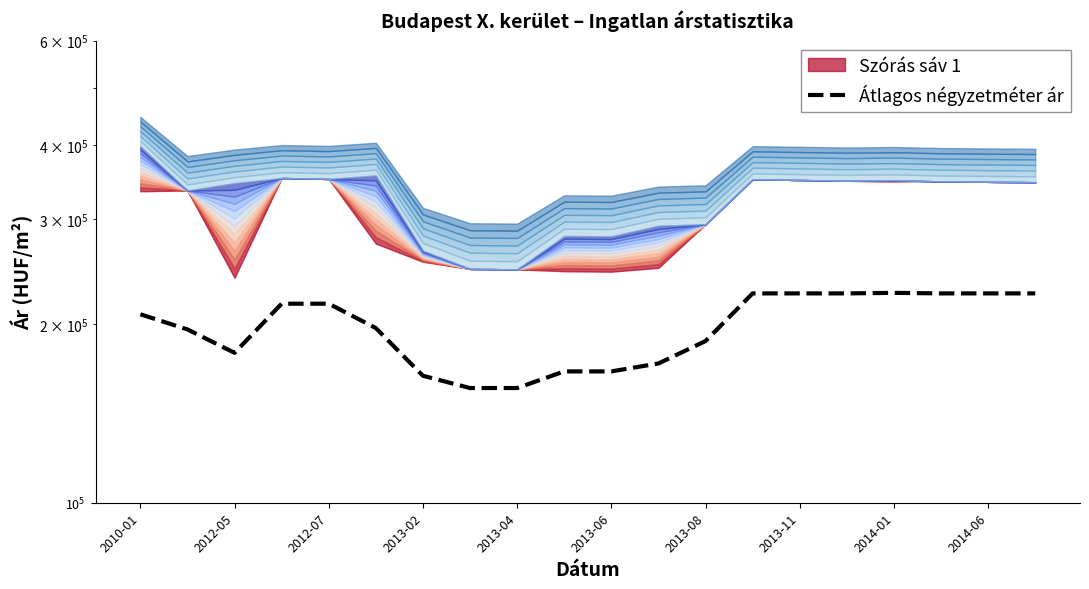

How many interior local peaks (higher than both neighbors) does the data have?

1